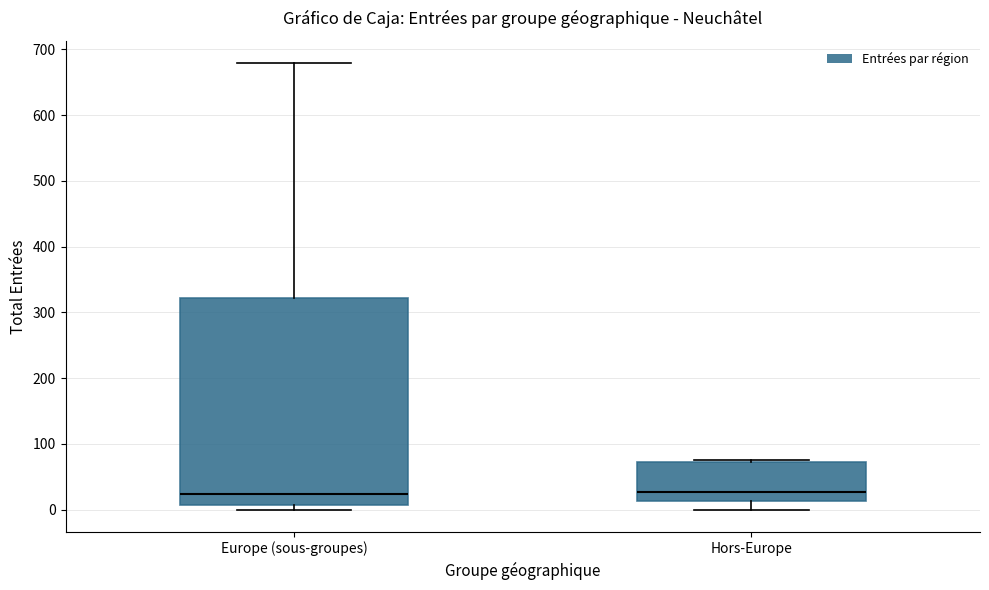

Reading left to right, read every box against the y-axis: the position of its median line, the range the box covers, and the ends of its whiskers. The values are not printed on the chart, so give them approximately, as read against the axis.

Europe (sous-groupes): median 20, box 10 to 320, whiskers 0 to 680
Hors-Europe: median 30, box 10 to 70, whiskers 0 to 80